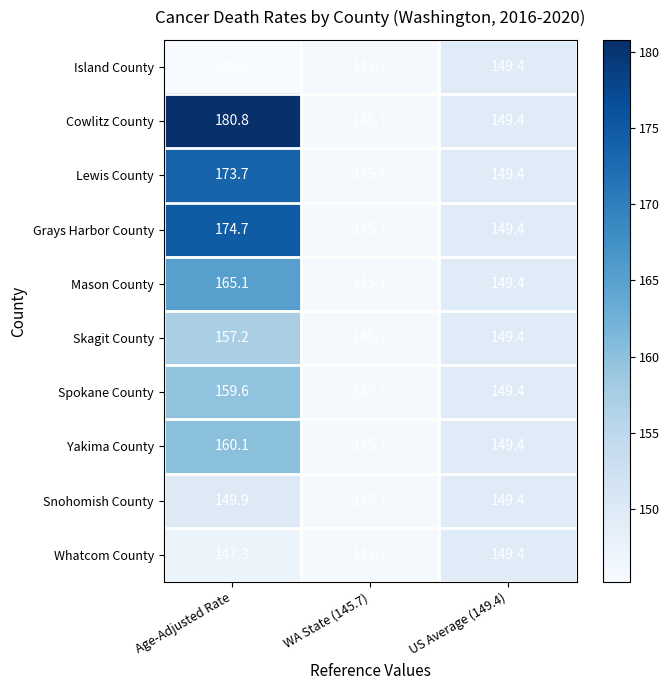

The value of Cowlitz County at US Average (149.4) is 71.9. True or false?

False